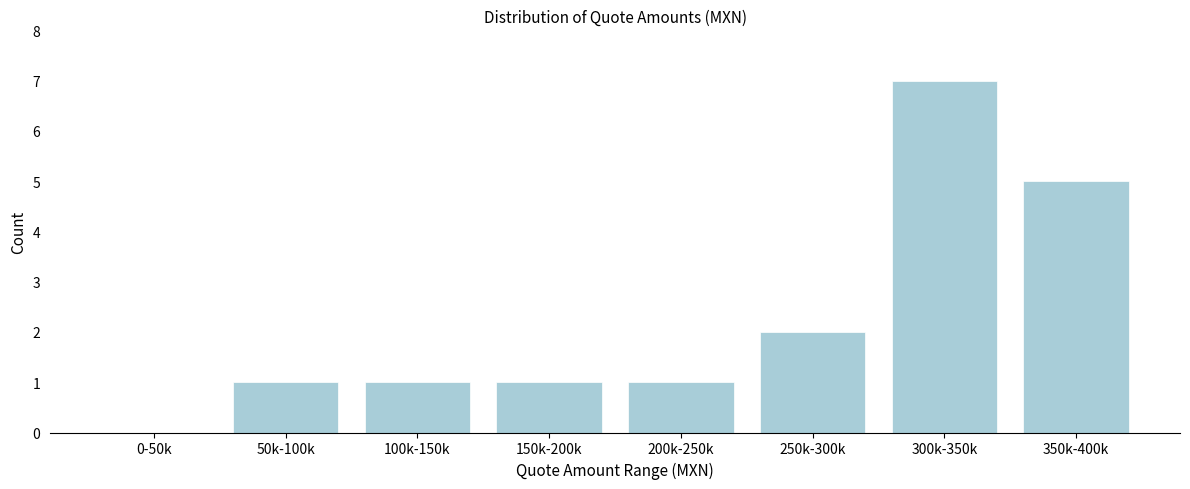

Reading left to right, transcribe all the data shown in this chart.

0-50k=0	50k-100k=1	100k-150k=1	150k-200k=1	200k-250k=1	250k-300k=2	300k-350k=7	350k-400k=5